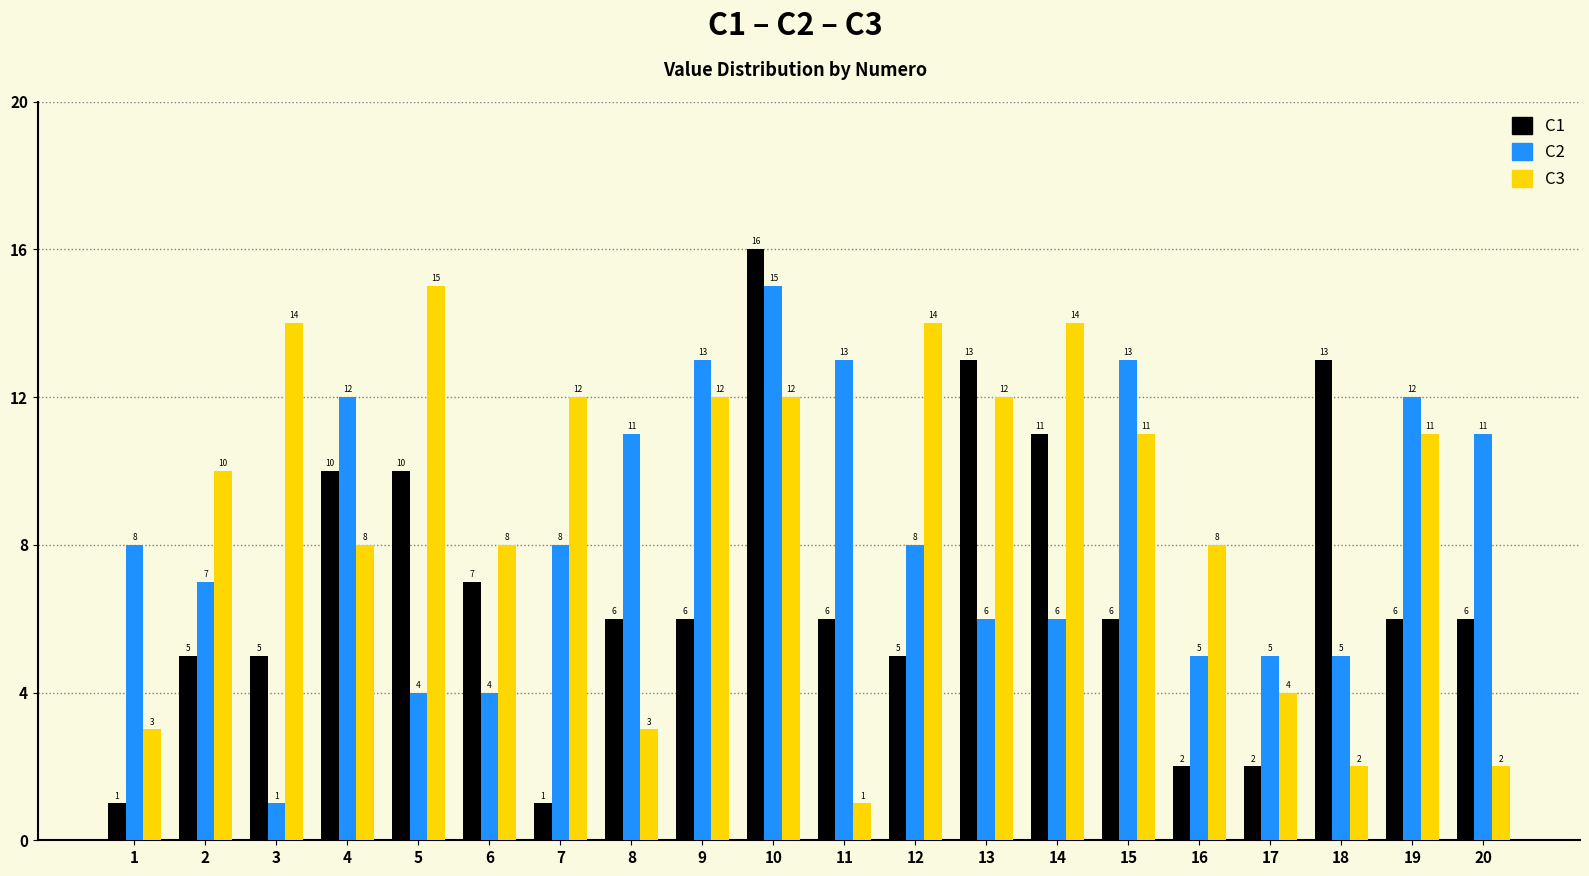

Reading left to right, what are all the values shown in this chart?

C1: 1=1	2=5	3=5	4=10	5=10	6=7	7=1	8=6	9=6	10=16	11=6	12=5	13=13	14=11	15=6	16=2	17=2	18=13	19=6	20=6
C2: 1=8	2=7	3=1	4=12	5=4	6=4	7=8	8=11	9=13	10=15	11=13	12=8	13=6	14=6	15=13	16=5	17=5	18=5	19=12	20=11
C3: 1=3	2=10	3=14	4=8	5=15	6=8	7=12	8=3	9=12	10=12	11=1	12=14	13=12	14=14	15=11	16=8	17=4	18=2	19=11	20=2